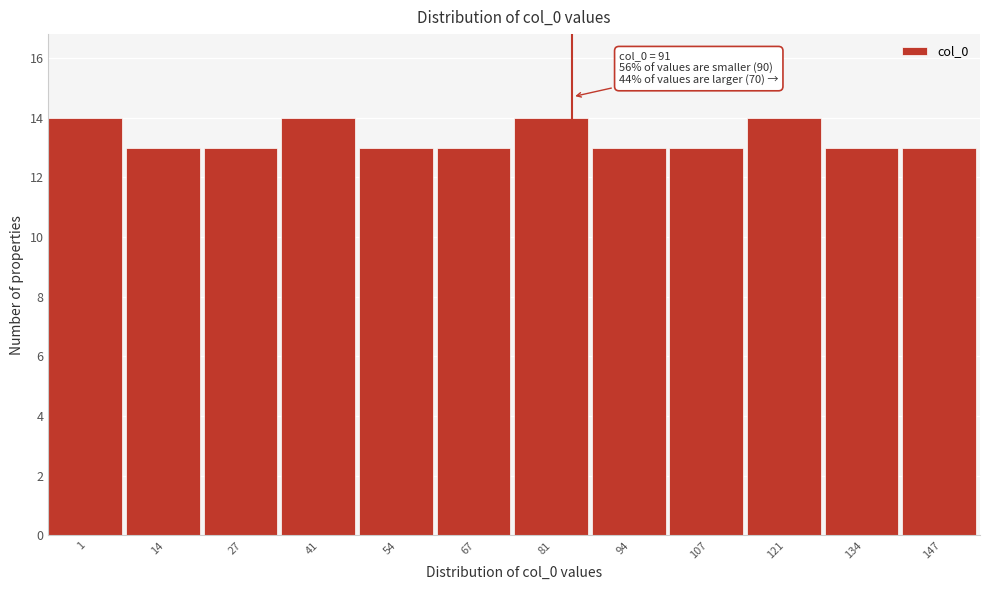

Reading right to left, what are all the values shown in this chart?

13	13	14	13	13	14	13	13	14	13	13	14